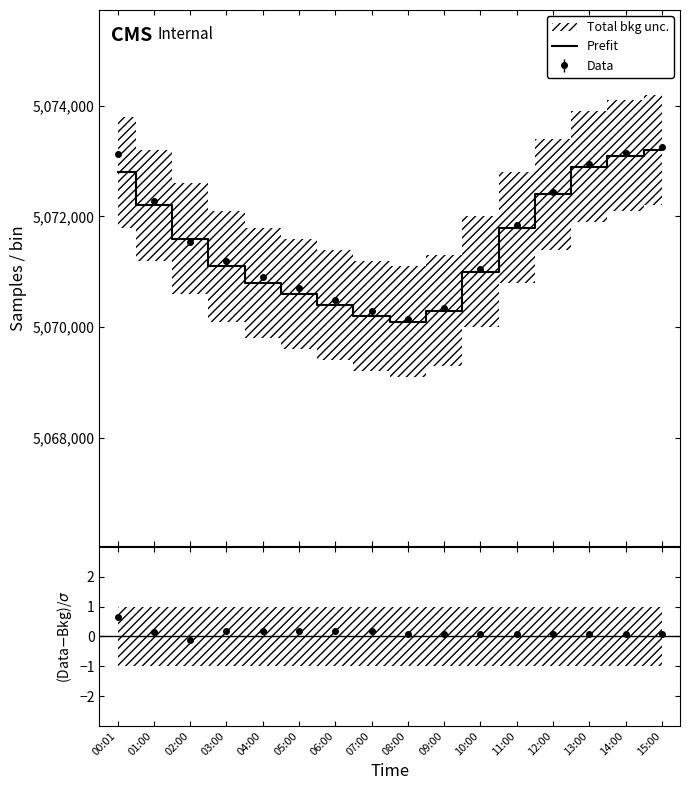

What is the smallest value displayed?

5070100